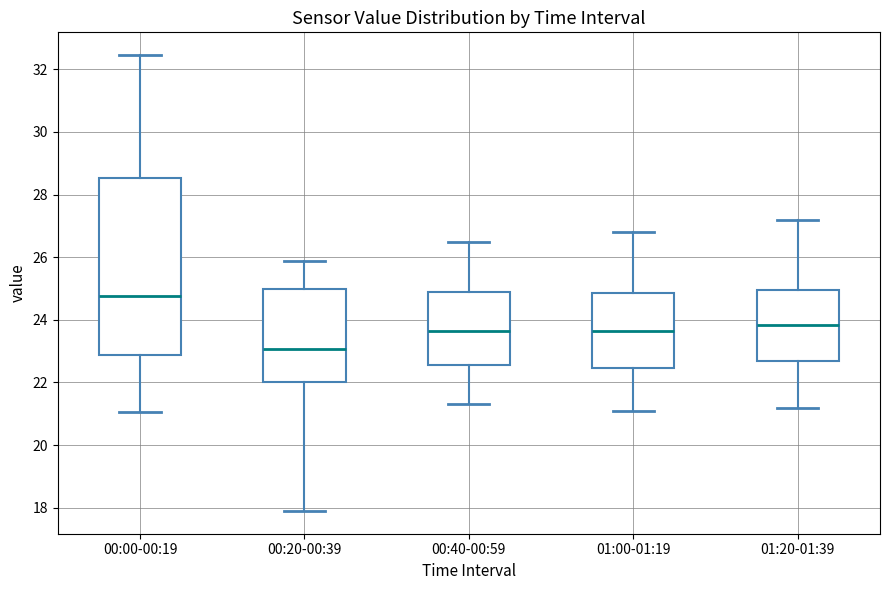

Reading left to right, transcribe this box plot: for each box, give where its median line is, the range the box spans, and where its two whiskers end, as read against the y-axis. The values are not printed on the chart, so give them approximately, as read against the axis.

00:00-00:19: median 24.8, box 22.8 to 28.6, whiskers 21.0 to 32.4
00:20-00:39: median 23.0, box 22.0 to 25.0, whiskers 18.0 to 25.8
00:40-00:59: median 23.6, box 22.6 to 24.8, whiskers 21.4 to 26.6
01:00-01:19: median 23.6, box 22.4 to 24.8, whiskers 21.2 to 26.8
01:20-01:39: median 23.8, box 22.6 to 25.0, whiskers 21.2 to 27.2